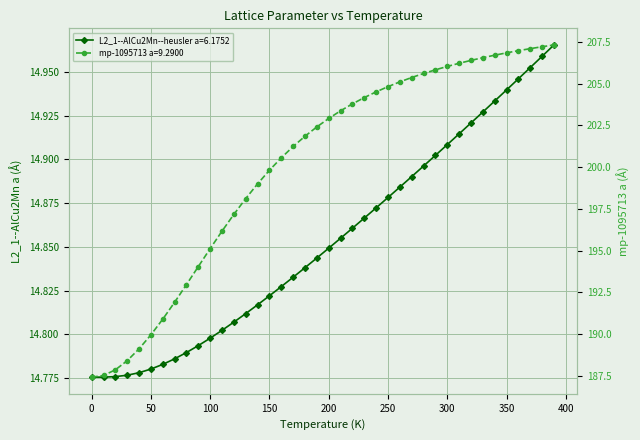

Reading left to right, what are all the values shown in this chart?

L2_1--AlCu2Mn--heusler a=6.1752: 14.8	14.8	14.8	14.8	14.8	14.8	14.8	14.8	14.8	14.8	14.8	14.8	14.8	14.8	14.8	14.8	14.8	14.8	14.8	14.8	14.8	14.9	14.9	14.9	14.9	14.9	14.9	14.9	14.9	14.9	14.9	14.9	14.9	14.9	14.9	14.9	14.9	15.0	15.0	15.0
mp-1095713 a=9.2900: 187.4	187.5	187.9	188.4	189.1	190.0	190.9	191.9	193.0	194.1	195.1	196.2	197.2	198.1	199.0	199.8	200.6	201.2	201.8	202.4	202.9	203.4	203.8	204.2	204.5	204.8	205.1	205.4	205.6	205.8	206.0	206.2	206.4	206.5	206.7	206.8	207.0	207.1	207.2	207.3